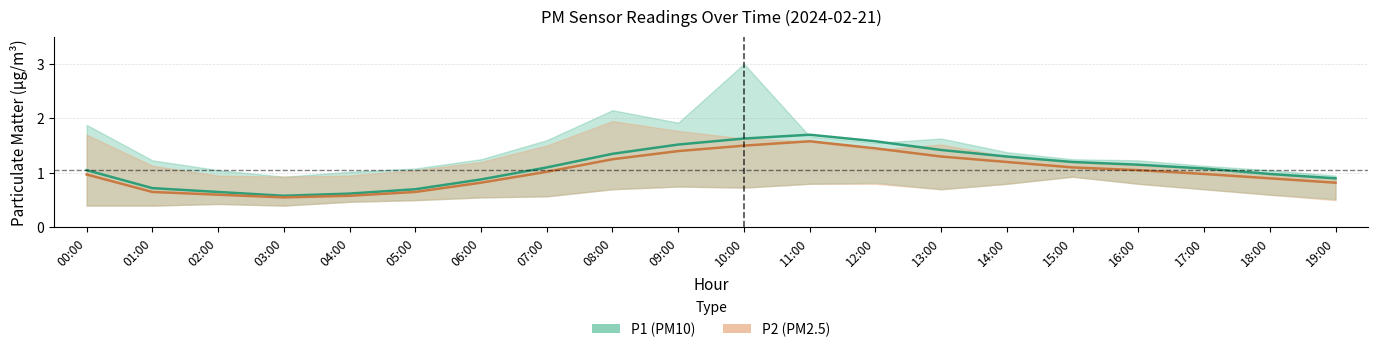

True or false: P1 and P2 intersect in this chart.

False